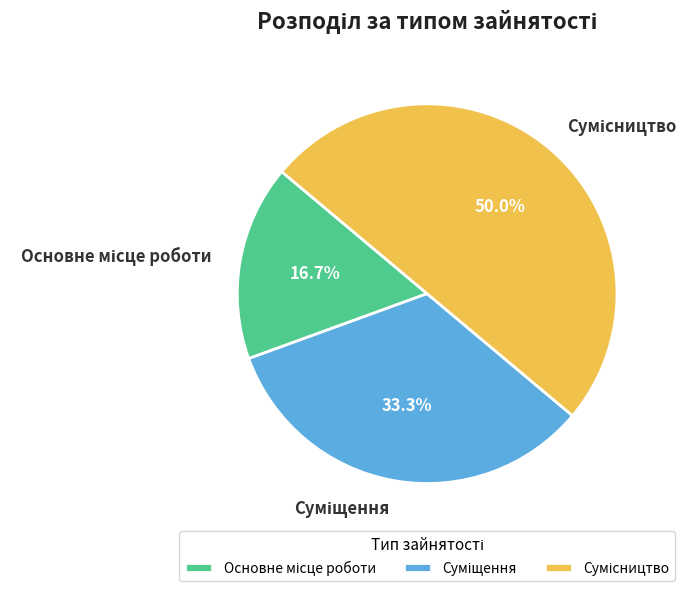

To the nearest percent, what percentage of the pie is Основне місце роботи?

17%